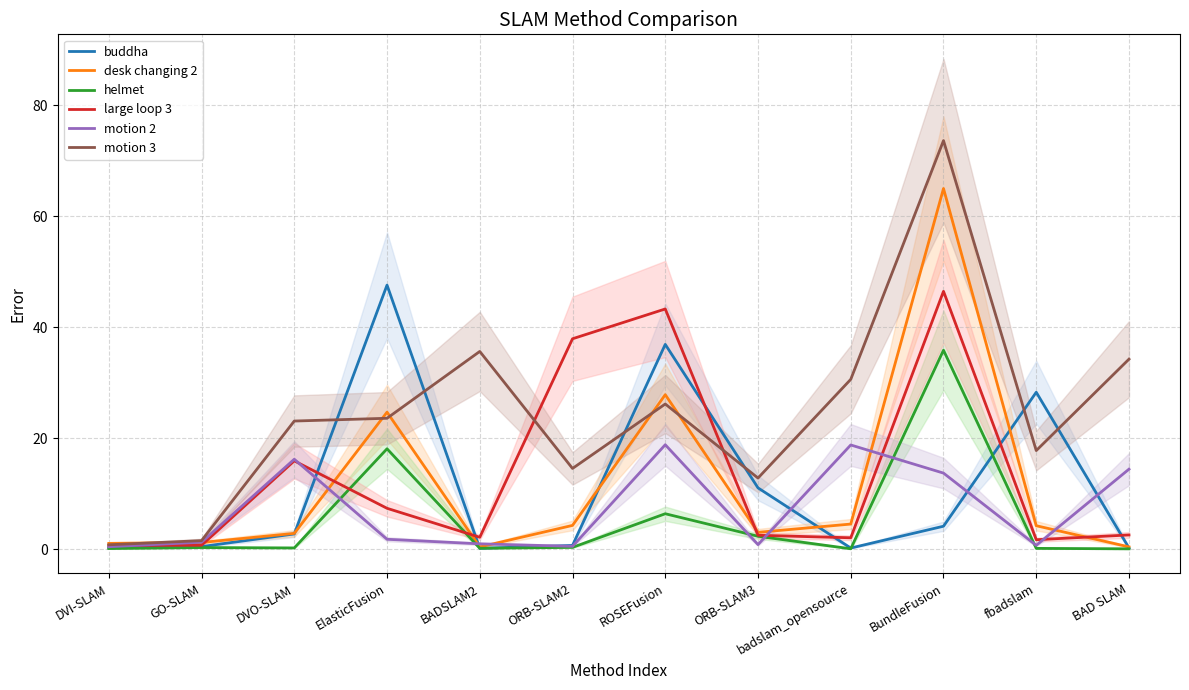

Which label corresponds to the smallest value in the chart?

BAD SLAM